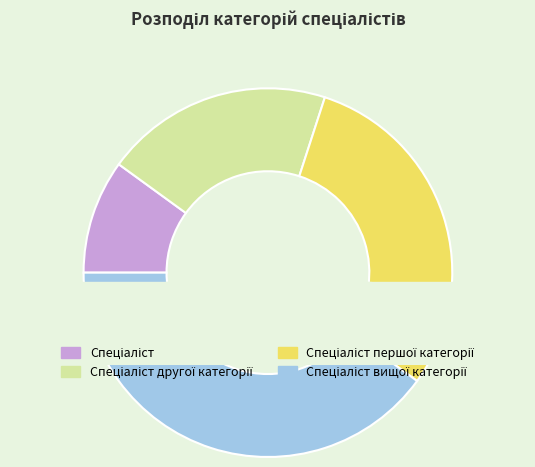

To the nearest percent, what is the average slice percentage?

25%